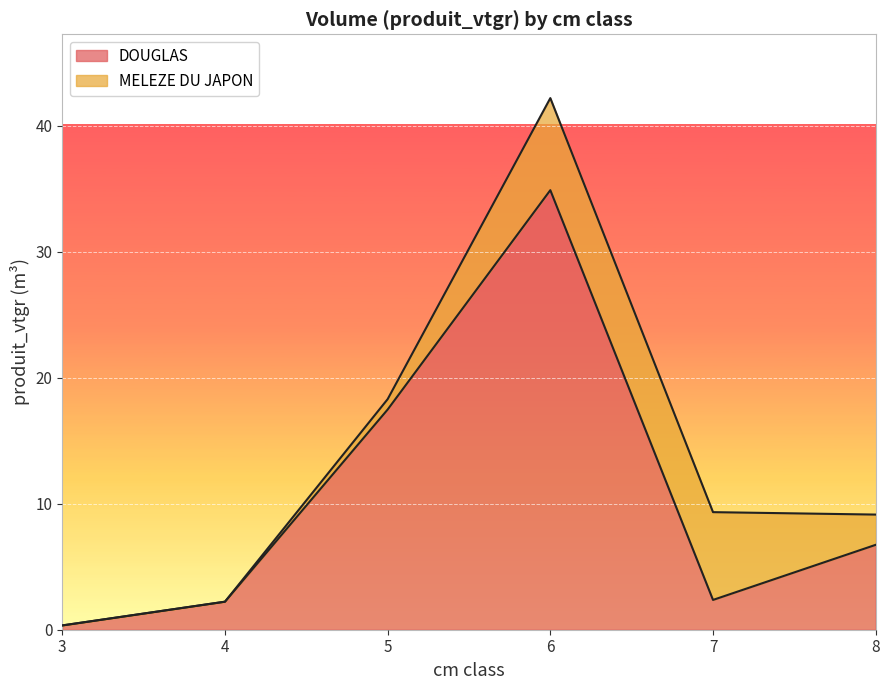

List the labels in order of value, smallest first.

3, 4, 7, 8, 5, 6